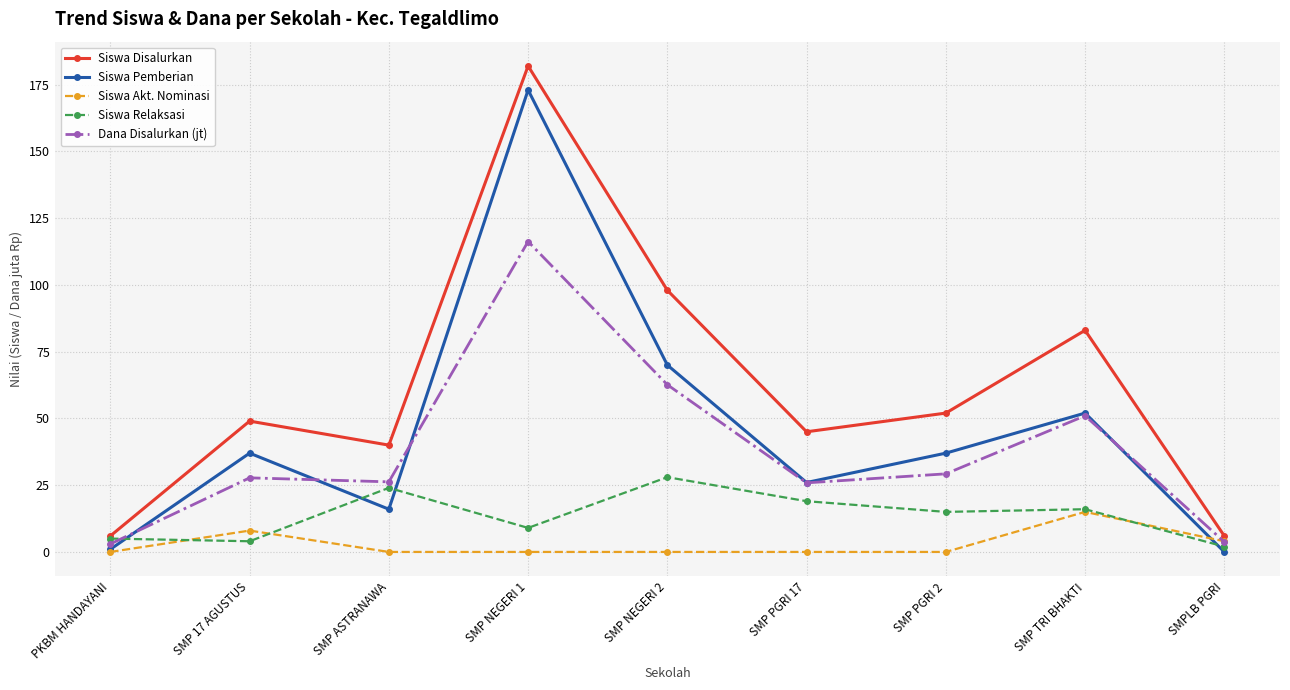

List the series in order of their peak value, lowest first.

Siswa Akt. Nominasi, Siswa Relaksasi, Dana Disalurkan (jt), Siswa Pemberian, Siswa Disalurkan